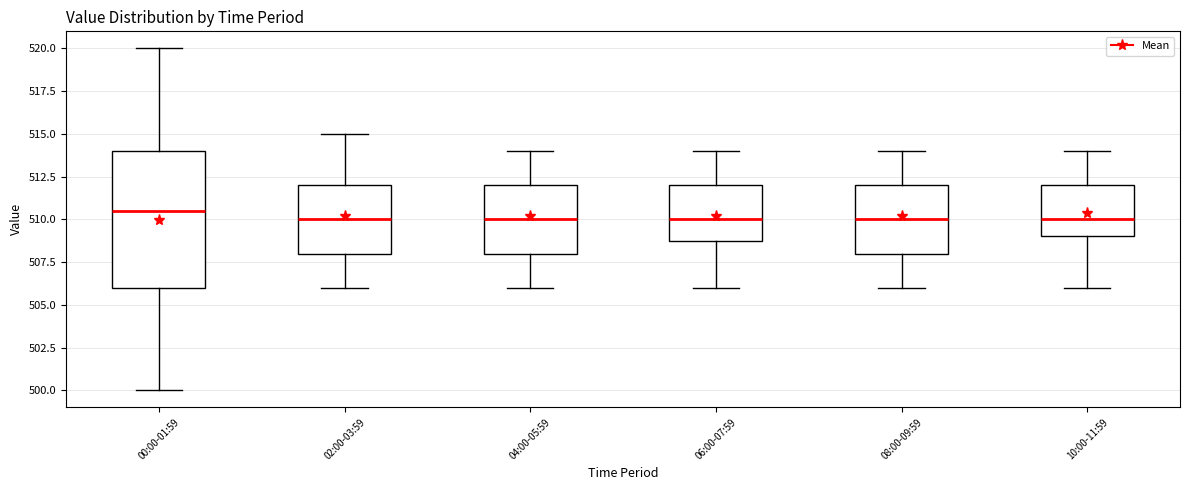

Which box has the highest median line?

00:00-01:59